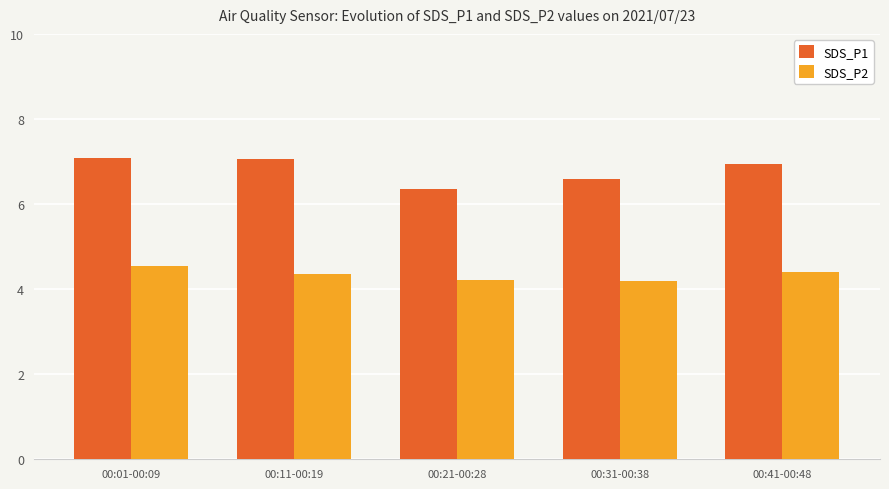

True or false: SDS_P2 has a value of 7.0 at 00:11-00:19.

False